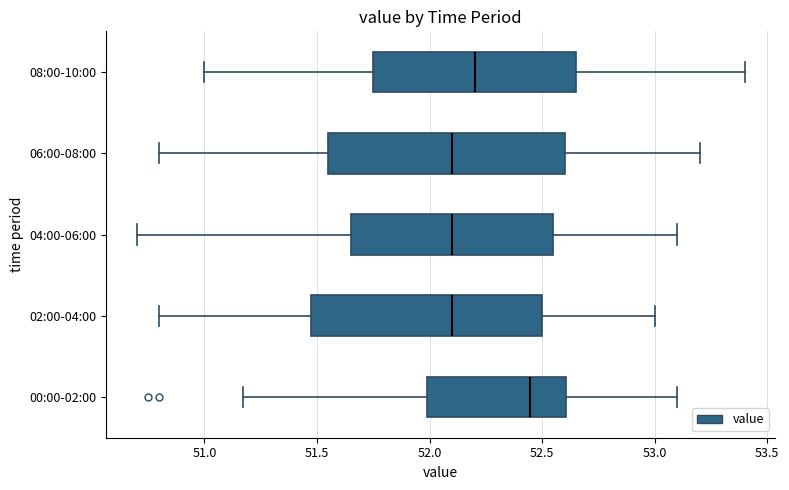

Reading bottom to top, transcribe this box plot: for each box, give where its median line is, the range the box spans, and where its two whiskers end, as read against the x-axis. The values are not printed on the chart, so give them approximately, as read against the axis.

00:00-02:00: median 52.45, box 52.00 to 52.60, whiskers 51.15 to 53.10
02:00-04:00: median 52.10, box 51.50 to 52.50, whiskers 50.80 to 53.00
04:00-06:00: median 52.10, box 51.65 to 52.55, whiskers 50.70 to 53.10
06:00-08:00: median 52.10, box 51.55 to 52.60, whiskers 50.80 to 53.20
08:00-10:00: median 52.20, box 51.75 to 52.65, whiskers 51.00 to 53.40